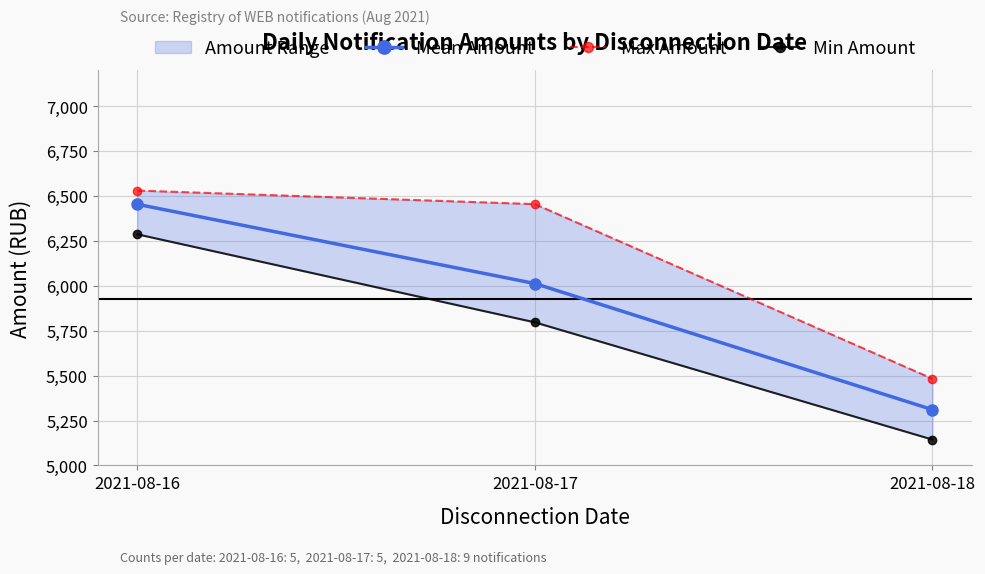

List the series in order of their peak value, lowest first.

Min Amount, Mean Amount, Max Amount